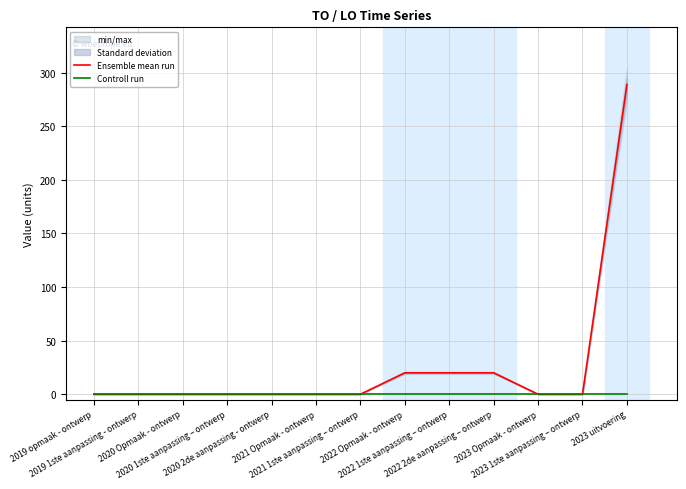

True or false: Ensemble mean run has a value of -166 at 2019 opmaak - ontwerp.

False